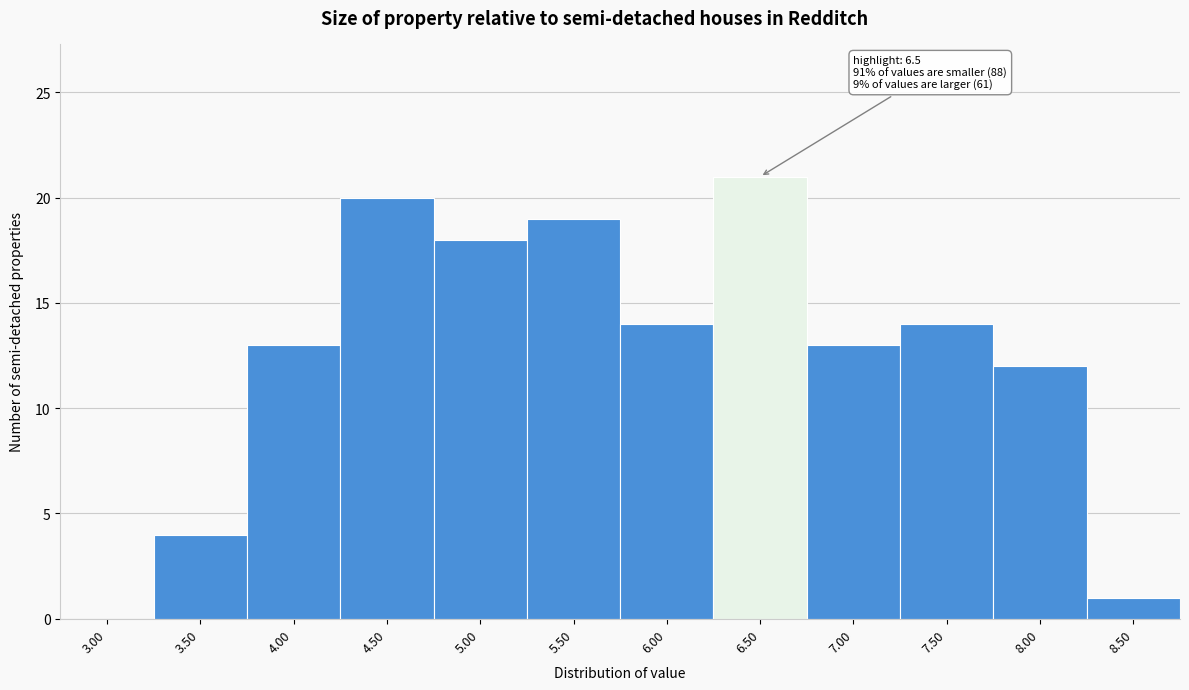

Reading right to left, extract all data points from this chart.

8.50=1	8.00=12	7.50=14	7.00=13	6.50=21	6.00=14	5.50=19	5.00=18	4.50=20	4.00=13	3.50=4	3.00=0